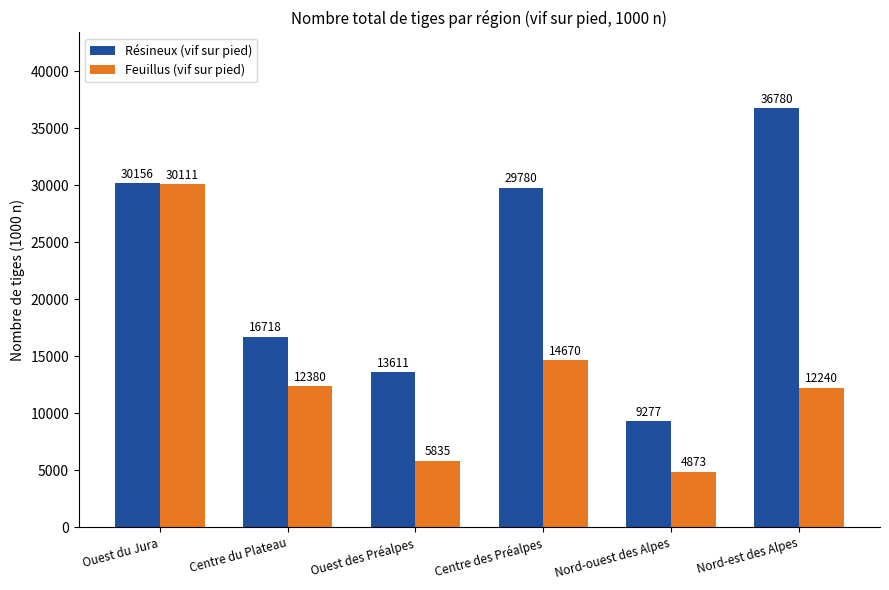

What is the spread (max minus min) of values at Ouest des Préalpes?

7776